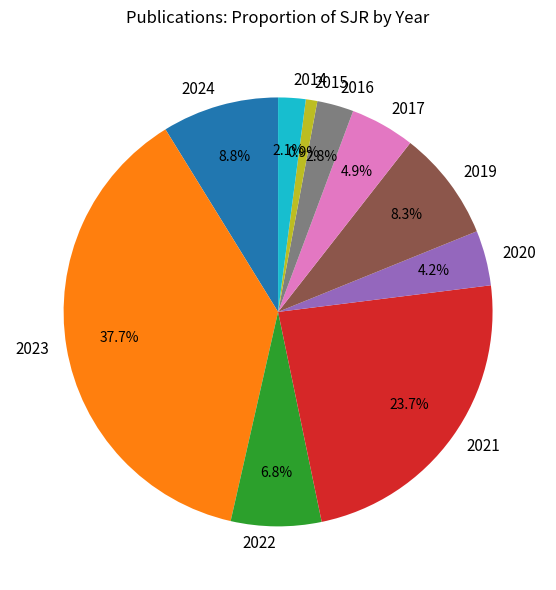

Combined, what portion of the pie is 2023 and 2017?

42.5%